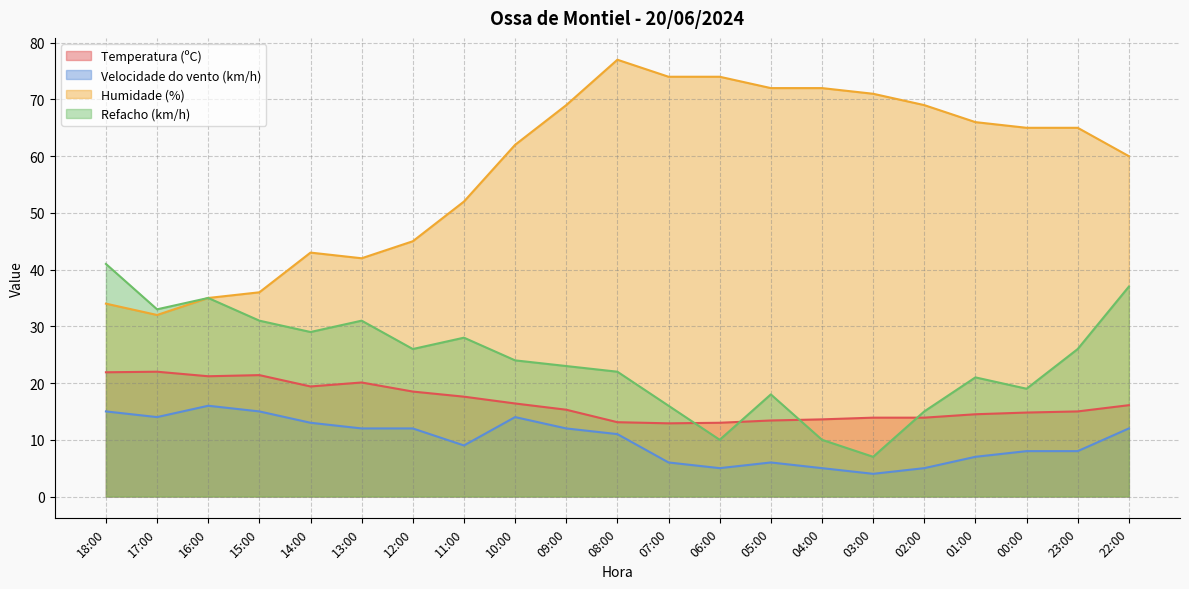

Is it true that Refacho (km/h) equals 16.0 at 07:00?

True